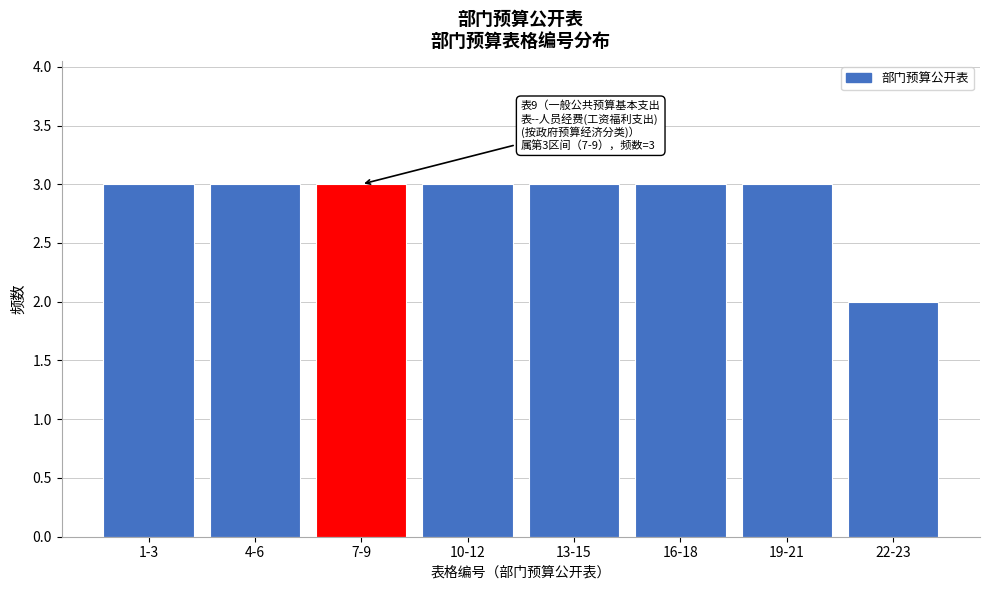

Reading left to right, transcribe all the data shown in this chart.

1-3=3	4-6=3	7-9=3	10-12=3	13-15=3	16-18=3	19-21=3	22-23=2